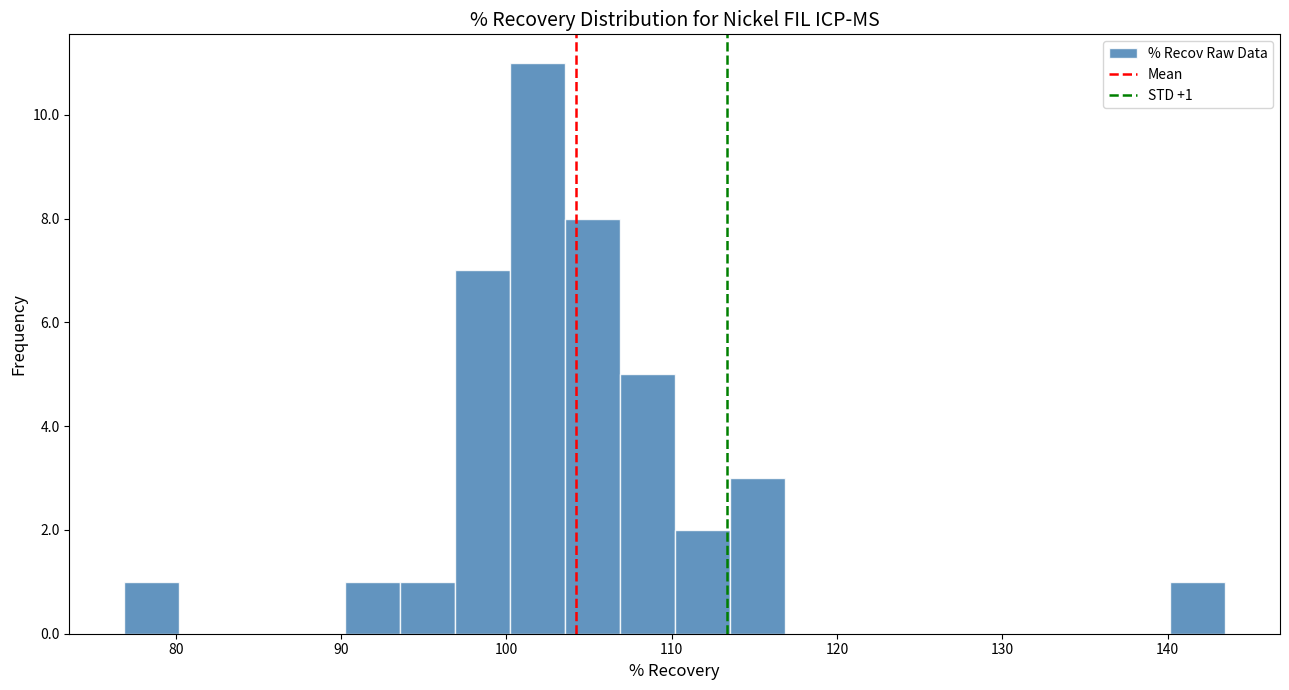

Read against the x-axis, roughly where is the centre of the tallest bar?

102